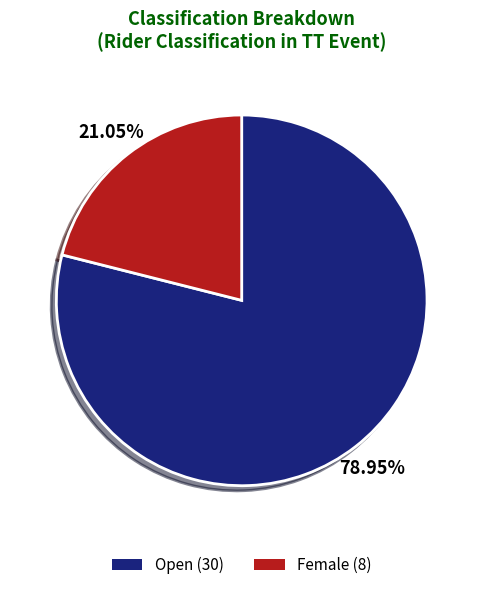

Is the sum of Open and Female greater than half?

Yes